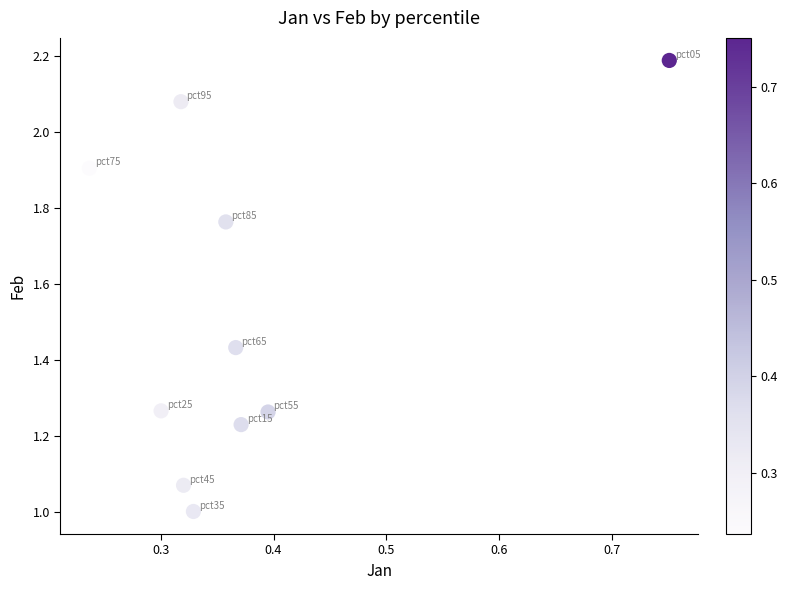

What is the average X value?

0.4